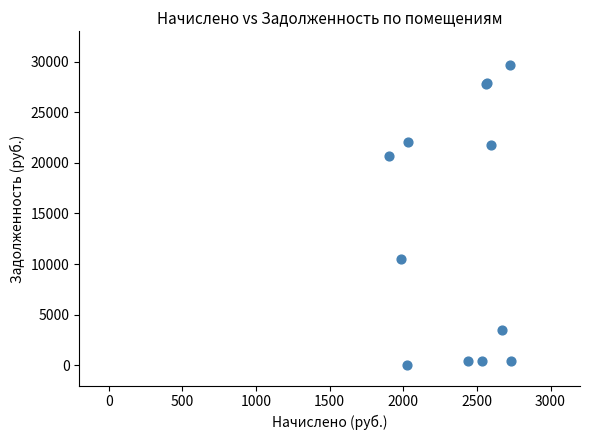

What Y value in the scatter plot is closest to 14818?

10492.4